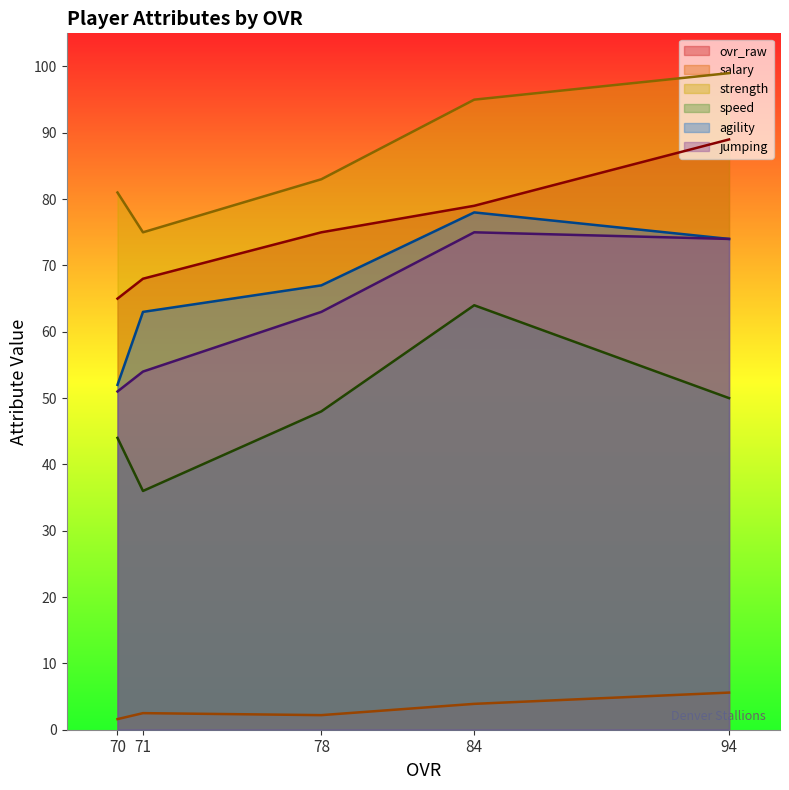

At which category is the sum across all series the highest?

84